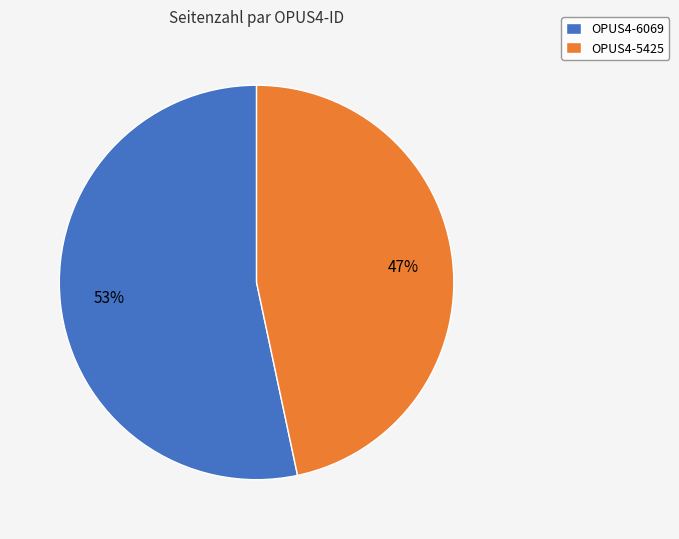

What is the smallest slice in the pie chart?

OPUS4-5425